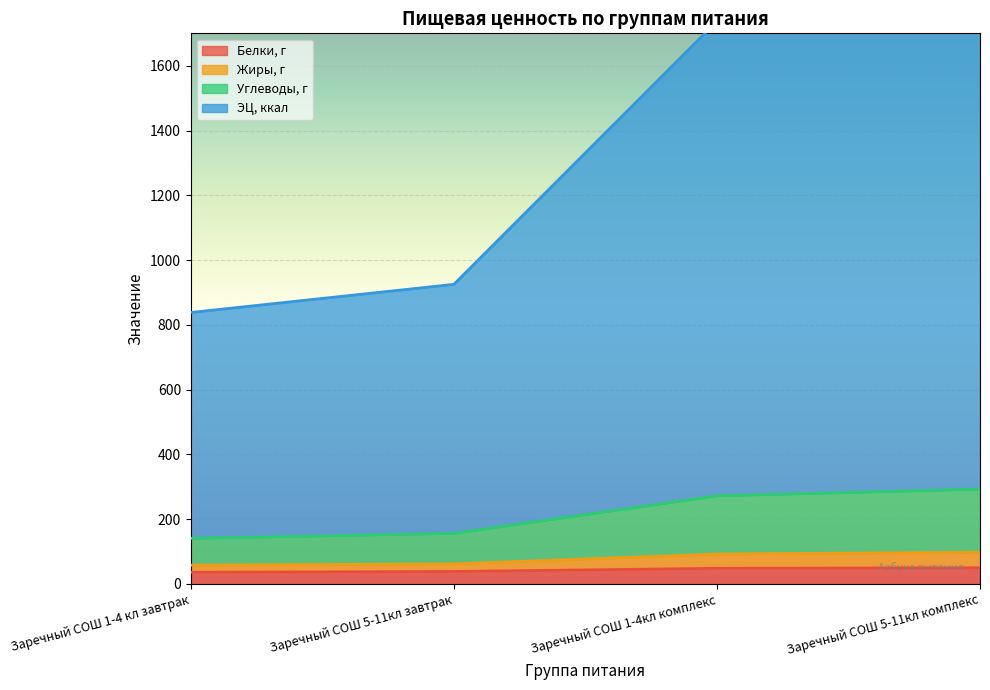

What is the total value across all series at Заречный СОШ 1-4кл комплекс?

2150.1